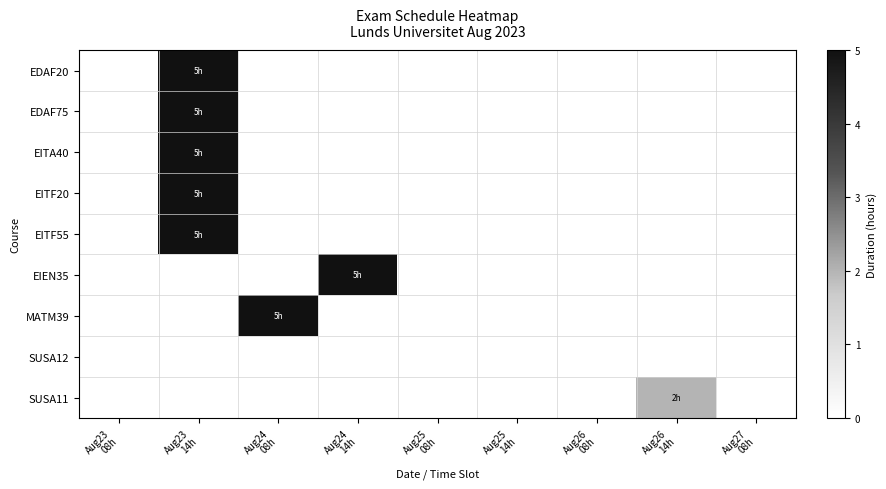

How many categories are shown in the chart?

9